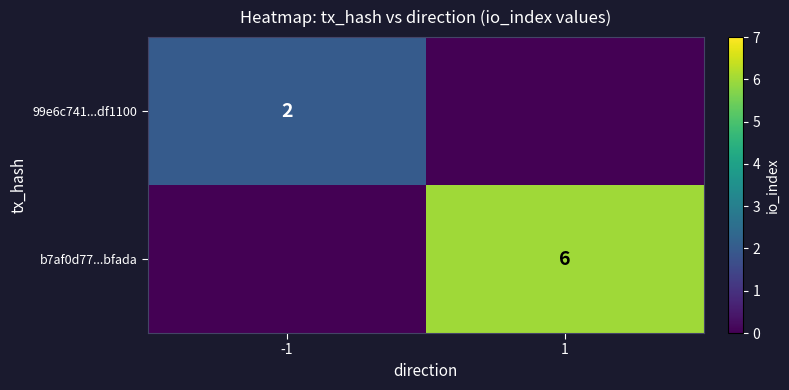

True or false: 99e6c741...df1100 has a value of 0 at -1.

False